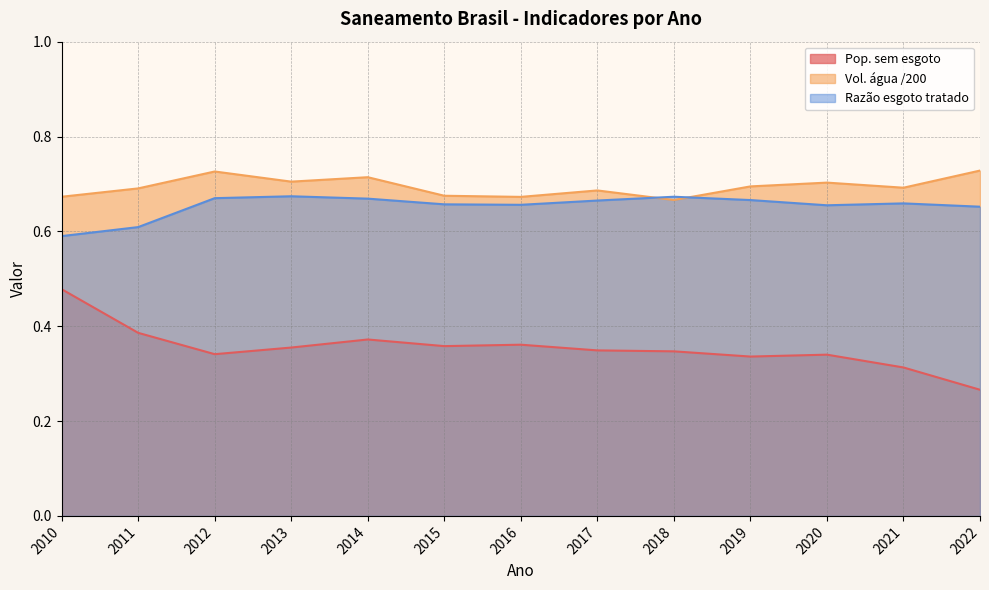

Is the value of Pop. sem esgoto at 2019 greater than the value of Razão esgoto tratado at 2018?

No